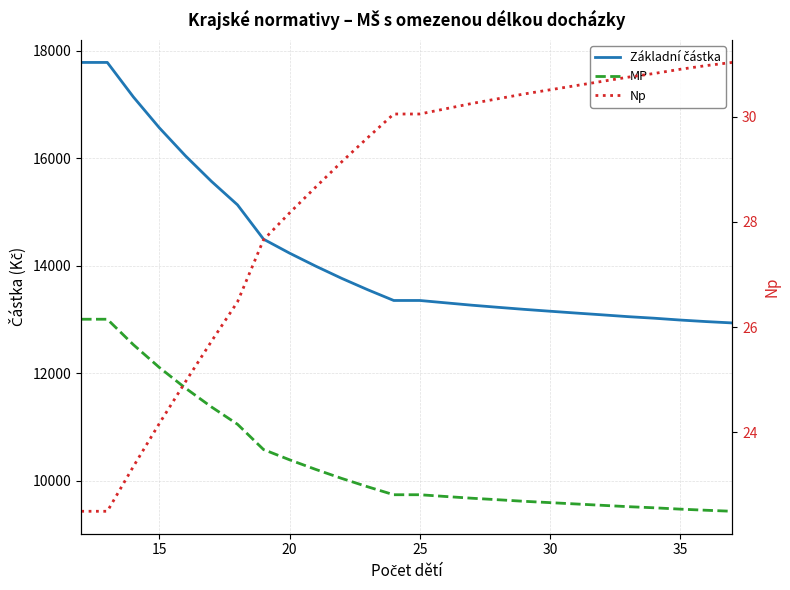

List the series in order of their overall mean, highest first.

Základní částka, MP, Np